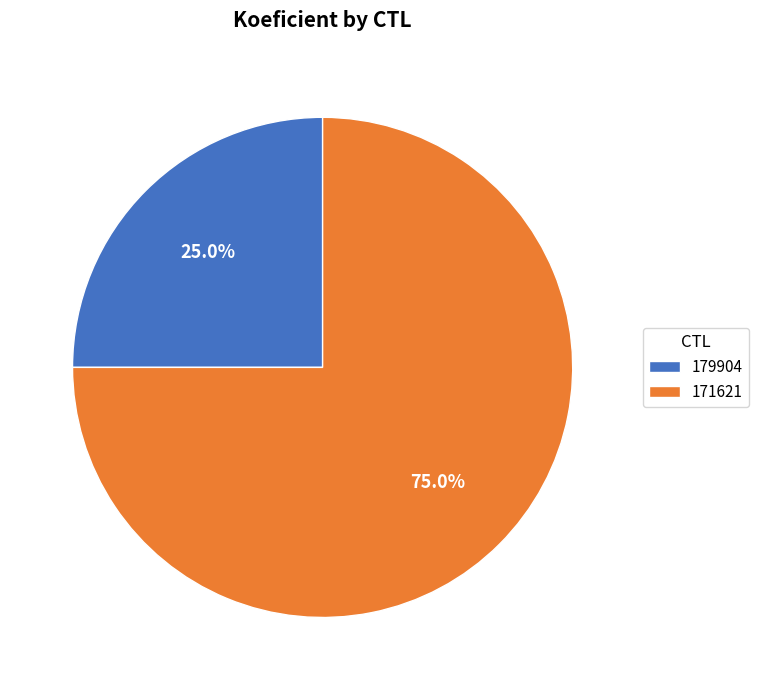

Does 171621 represent more than half of the total?

Yes